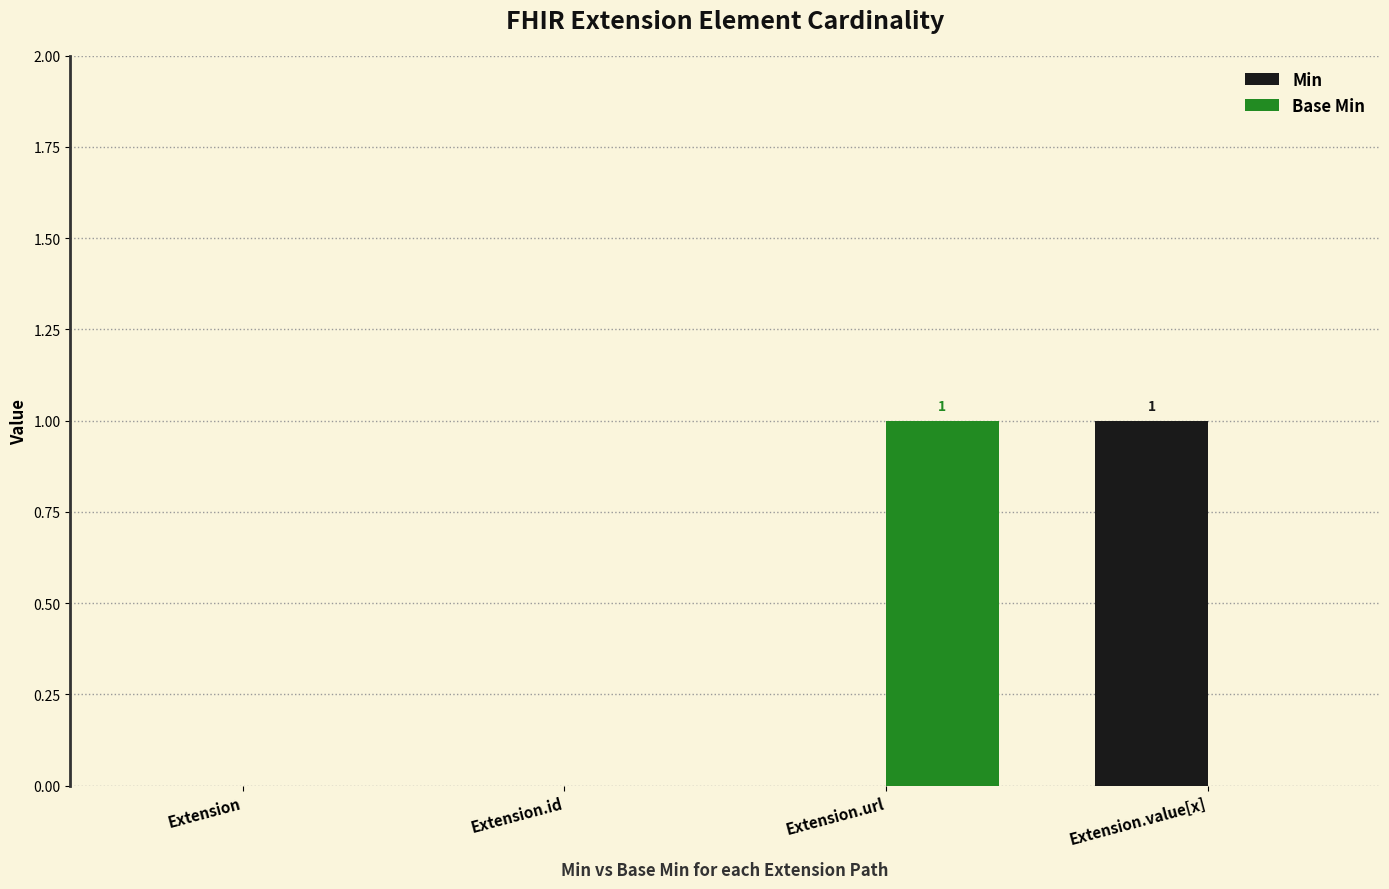

Which category has the highest value in the Min series?

Extension.value[x]